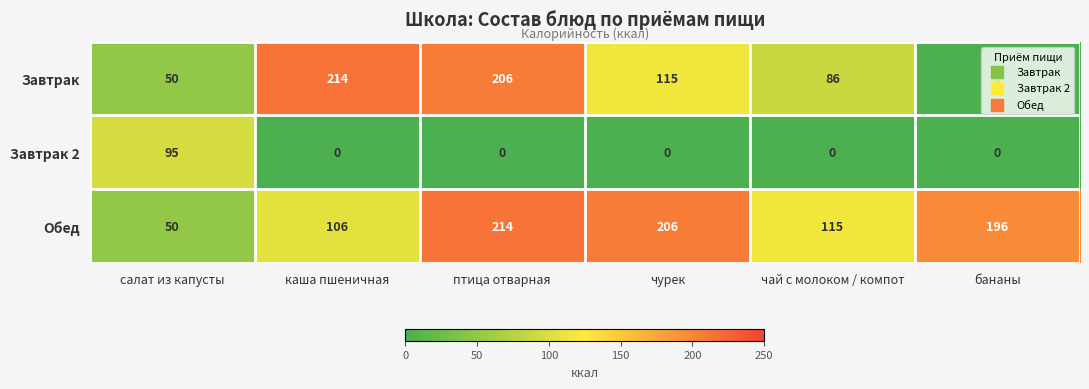

What is the approximate value of Обед at чурек, to the nearest 50?

200